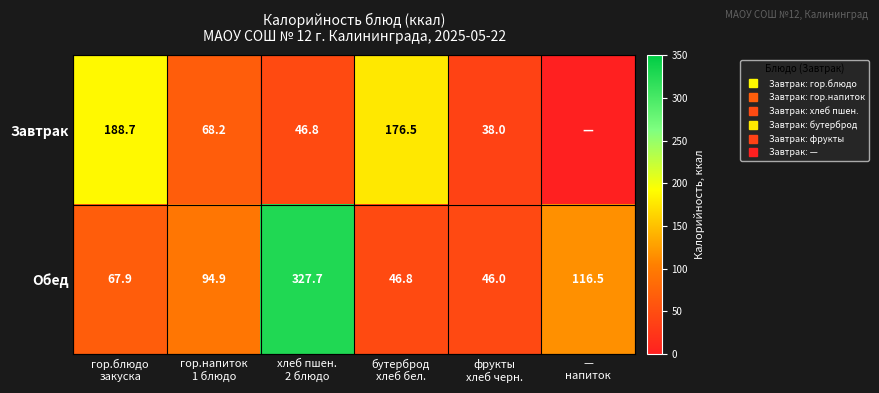

Which series has the largest total across all categories?

Обед